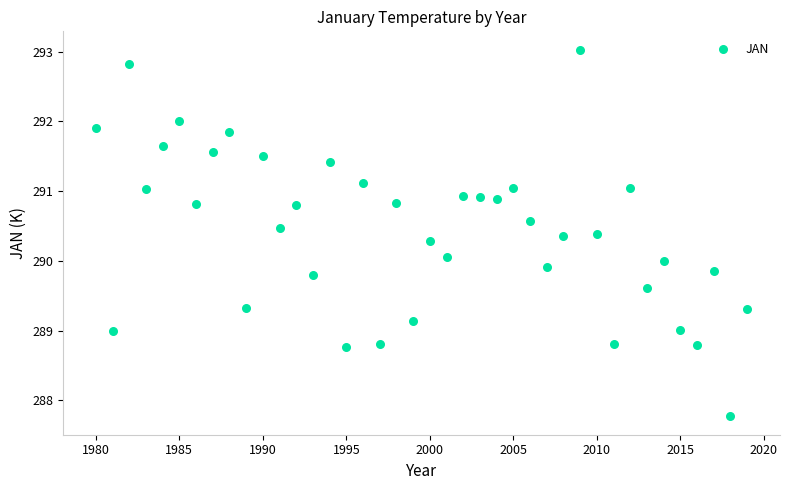

What is the range of Y values (max minus min)?

5.3